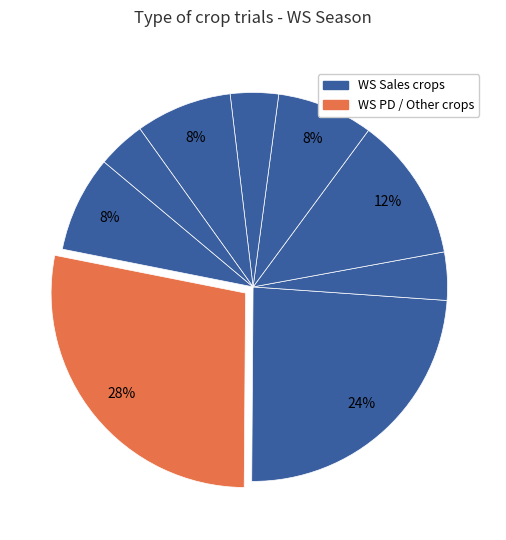

How many segments does this pie chart have?

9